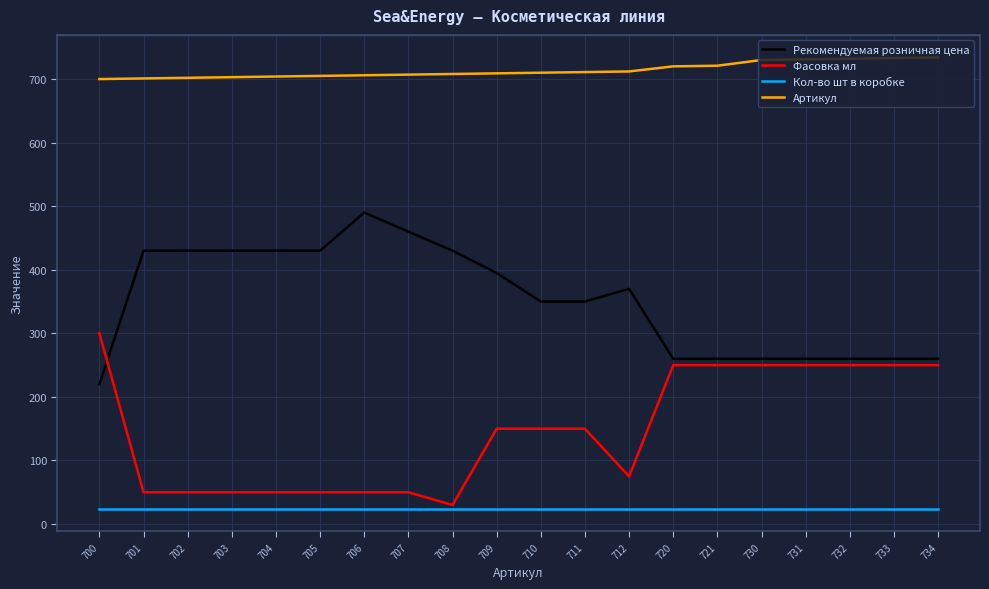

Is it true that Фасовка мл equals 250 at 733?

True